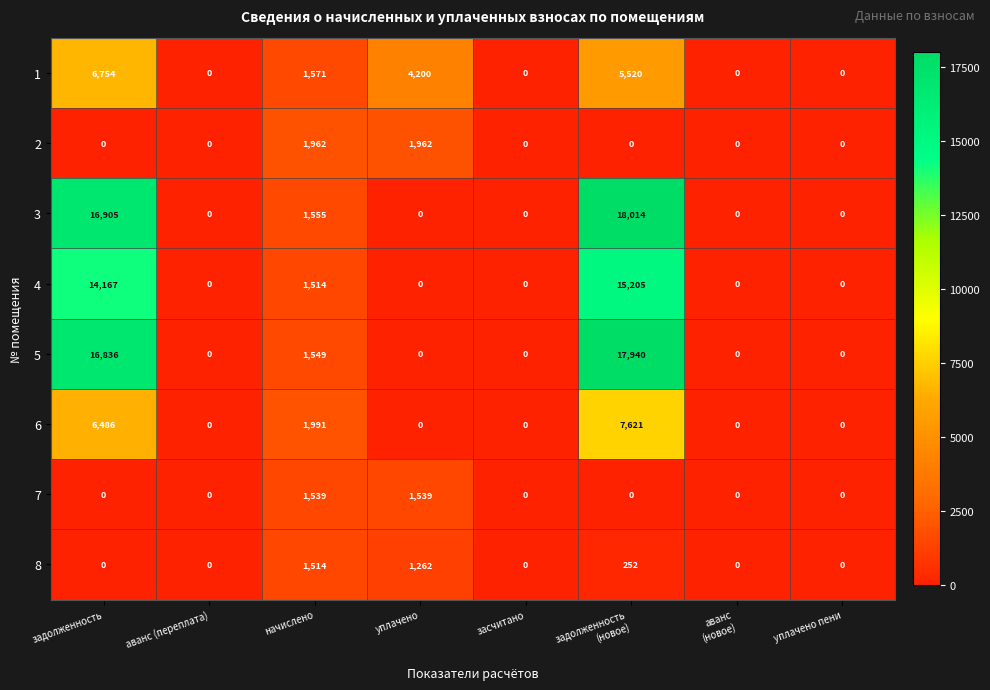

How many categories are shown in the chart?

8